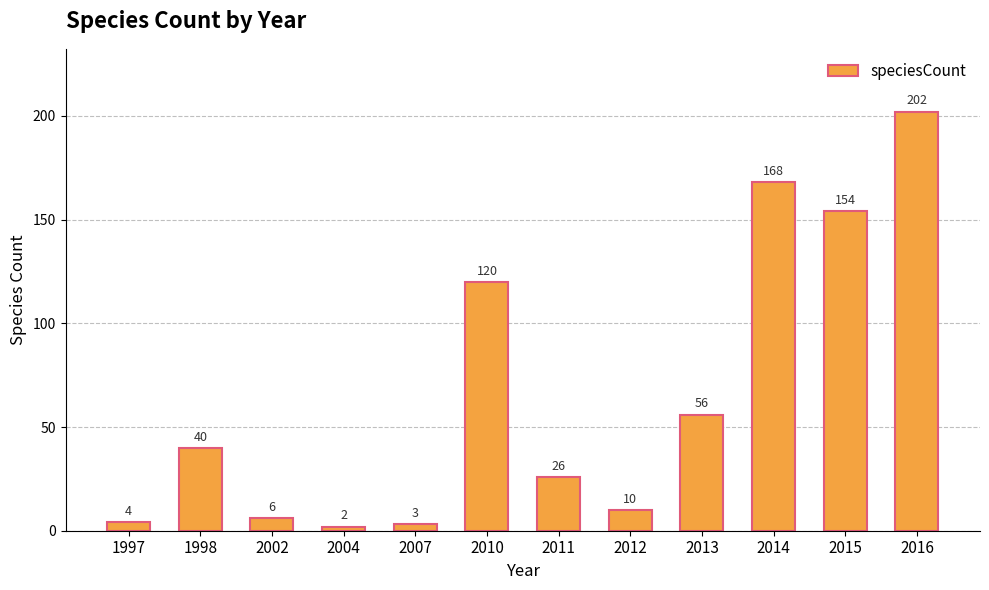

Which category has the lowest value across all series?

2004